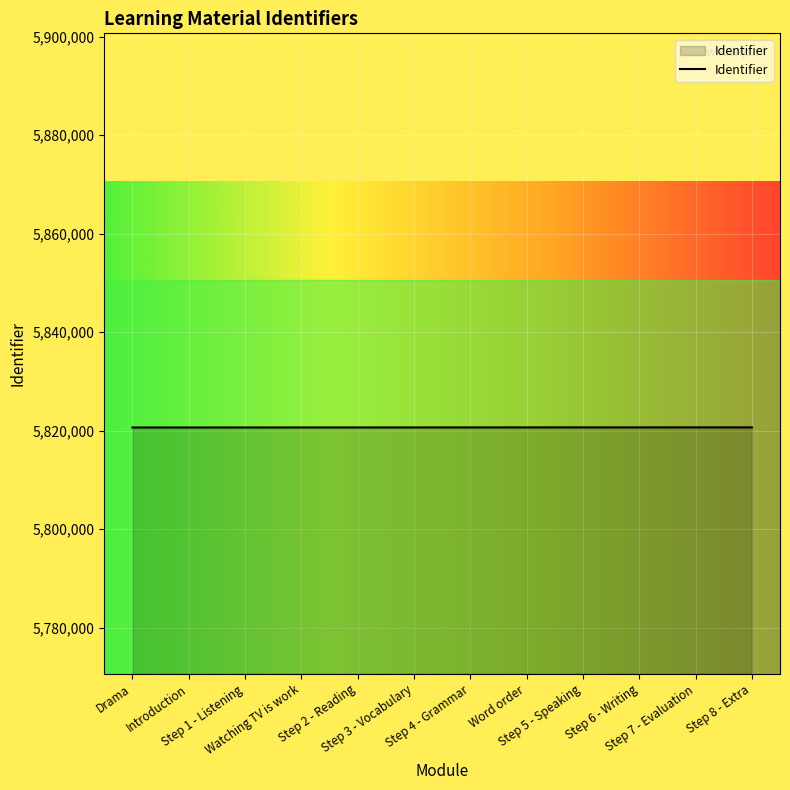

What is the maximum value shown in the chart?

5820647